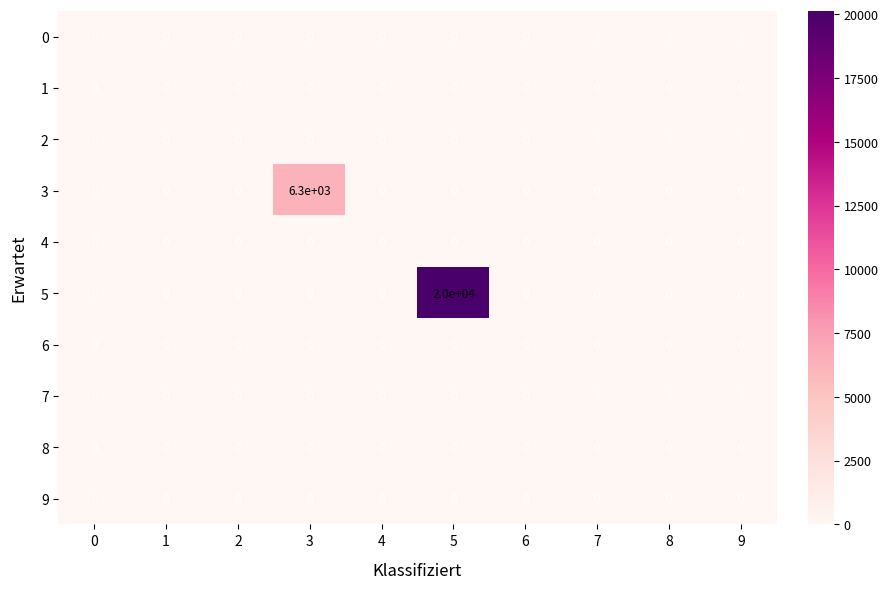

Is it true that 9 equals 0 at 4?

True